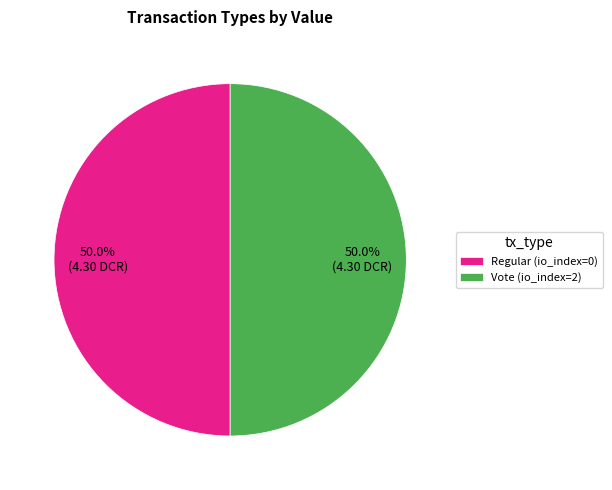

To the nearest percent, what is the average slice percentage?

50%